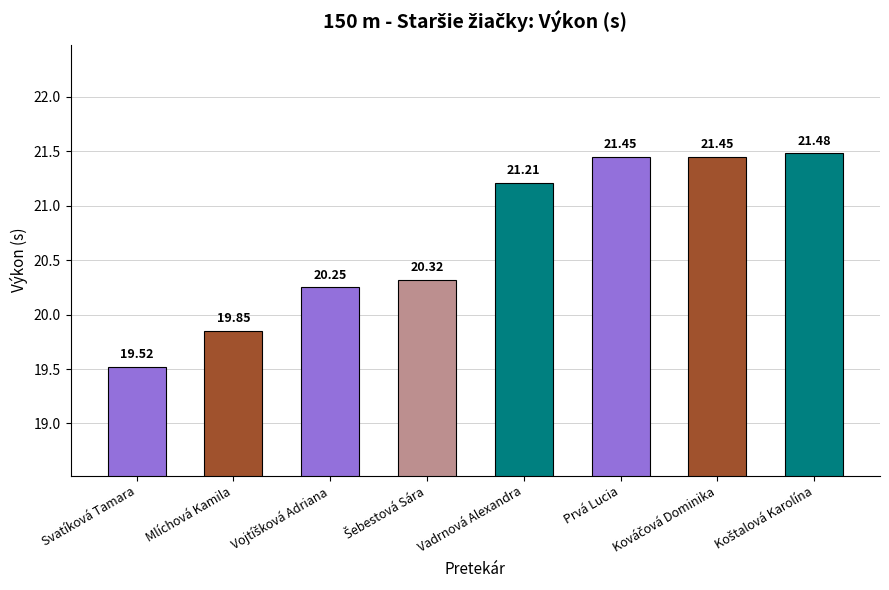

Where does the data first go above 21?

Vadrnová Alexandra